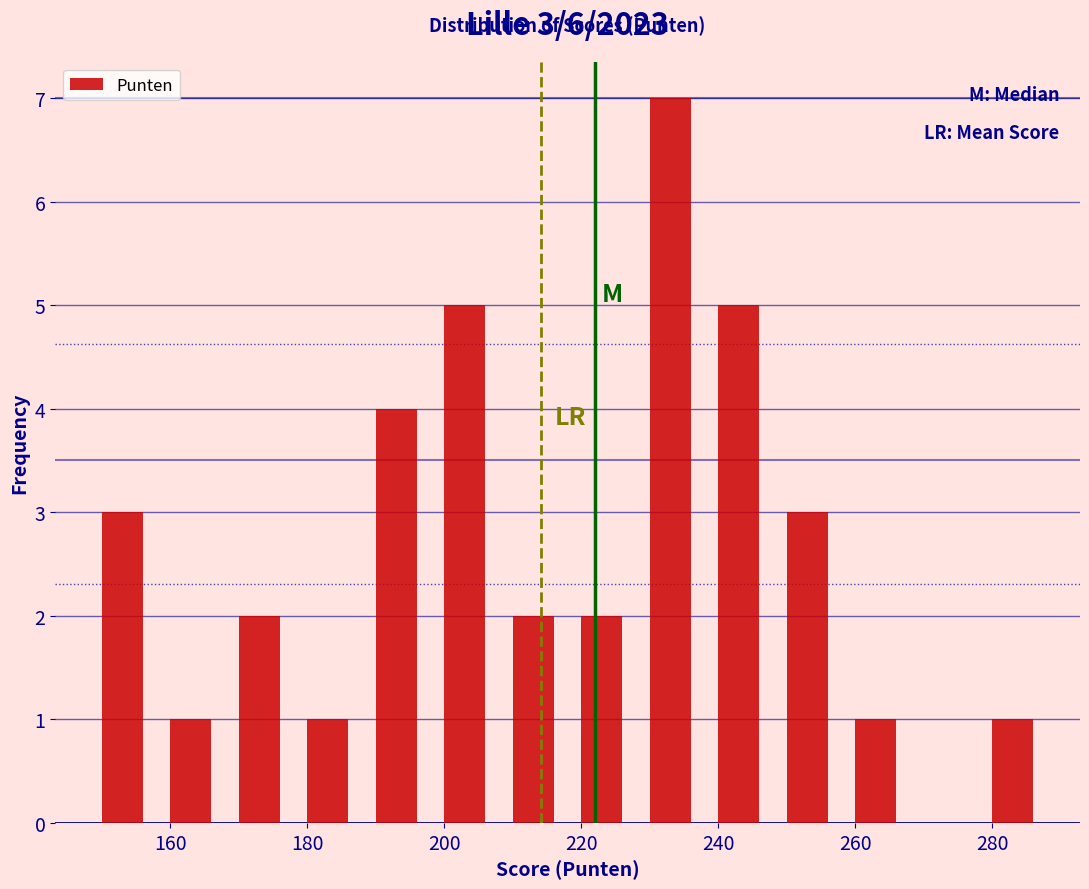

Over which range of the x-axis is the bar tallest?

228 to 238